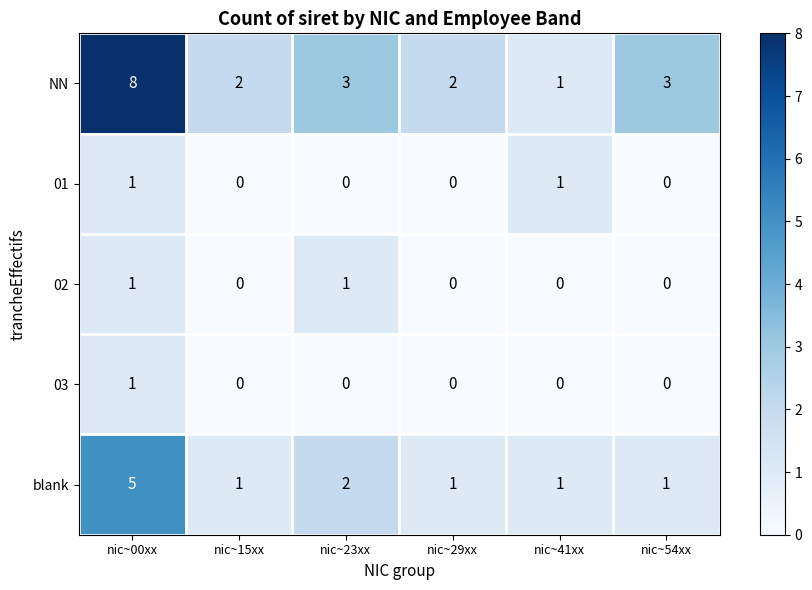

What is the total value across all series at nic~00xx?

16